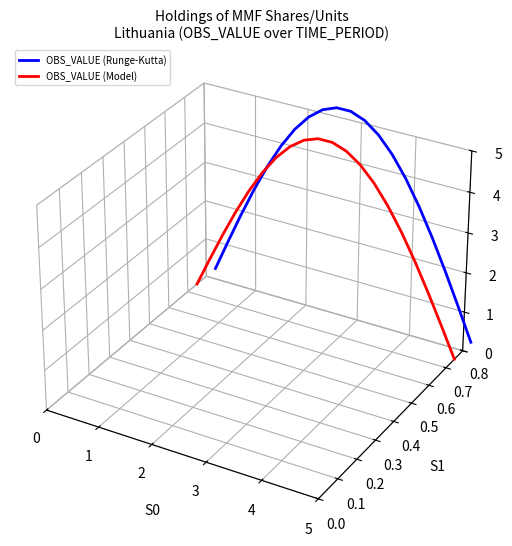

What is the value of the OBS_VALUE (Runge-Kutta) point at the 8th from the left?

0.1